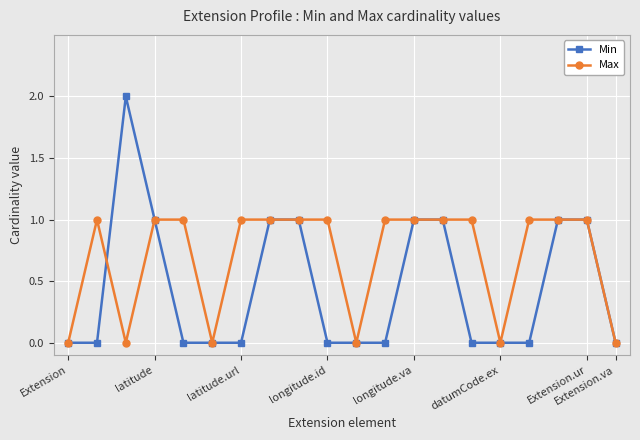

Which series has the largest total across all categories?

Max